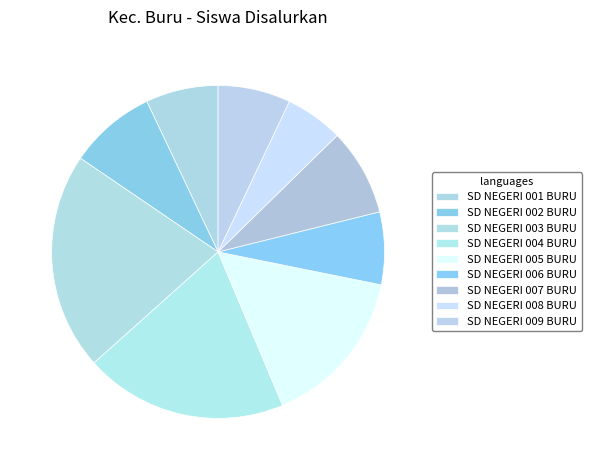

The SD NEGERI 008 BURU slice represents 6% of the pie. True or false?

True